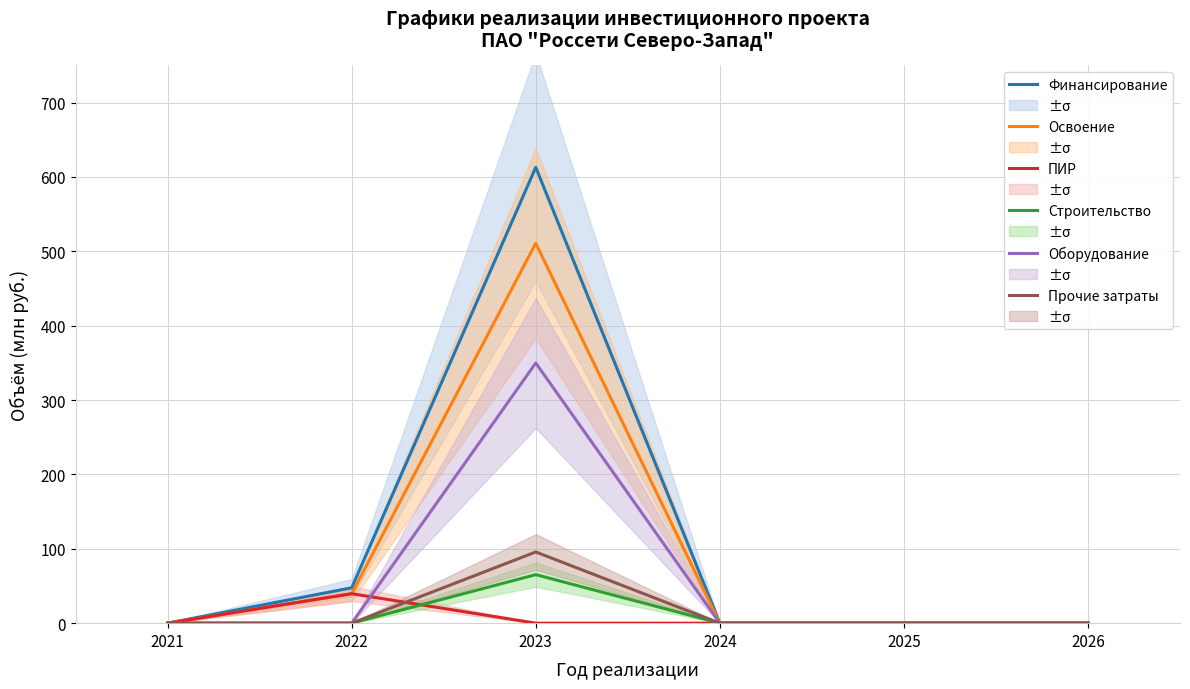

Which category has the highest value in the Прочие затраты series?

2023